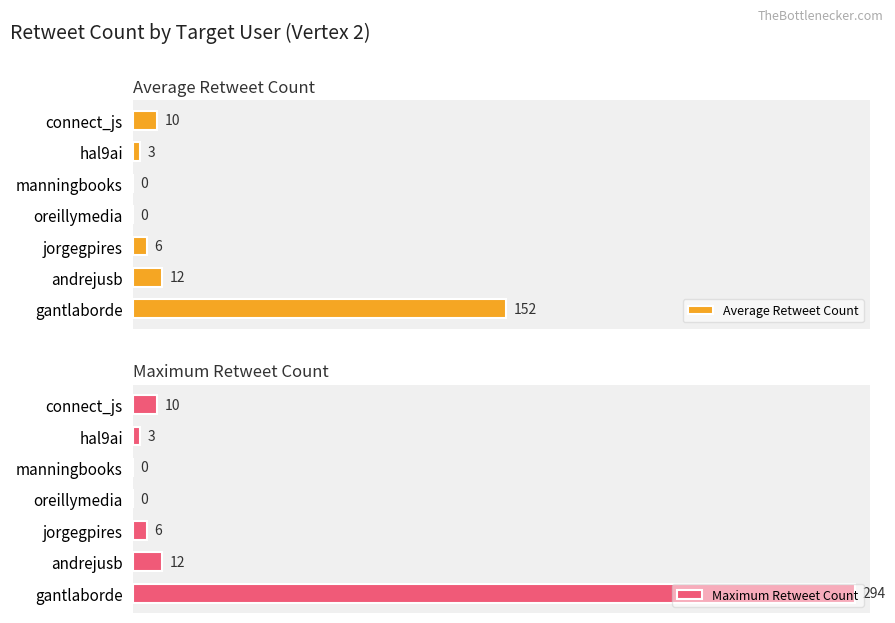

The value of Average Retweet Count at 300 is 15. True or false?

False